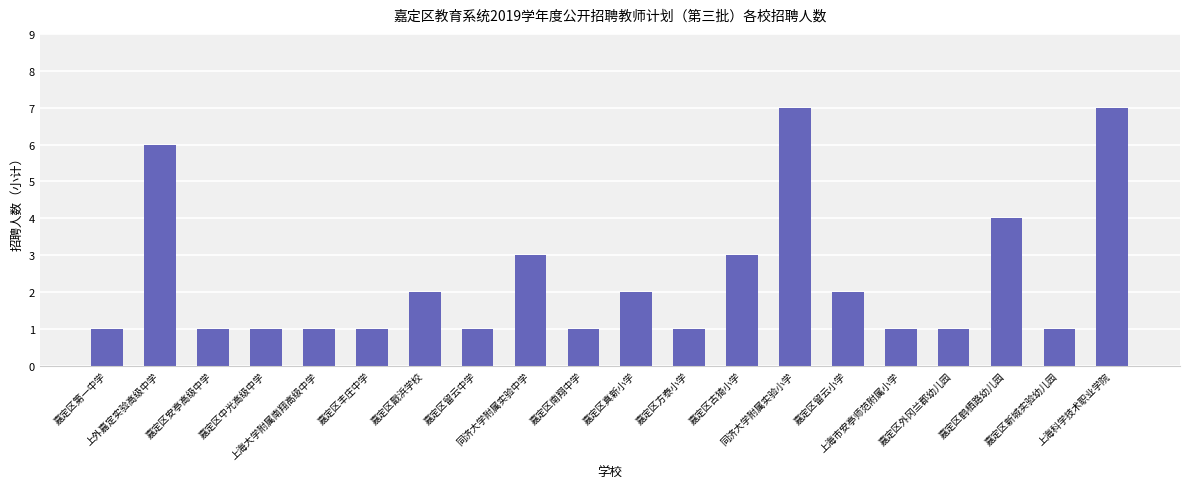

What is the maximum value shown in the chart?

7